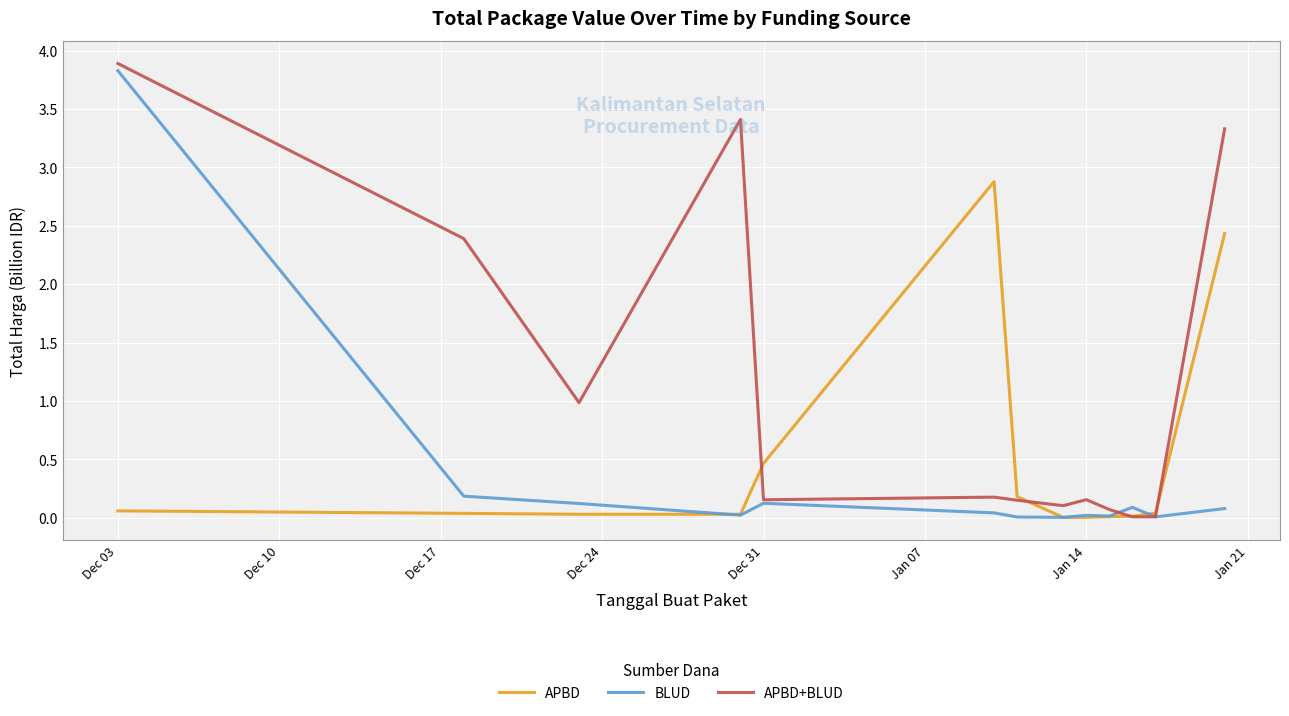

Which series has the largest total across all categories?

APBD+BLUD